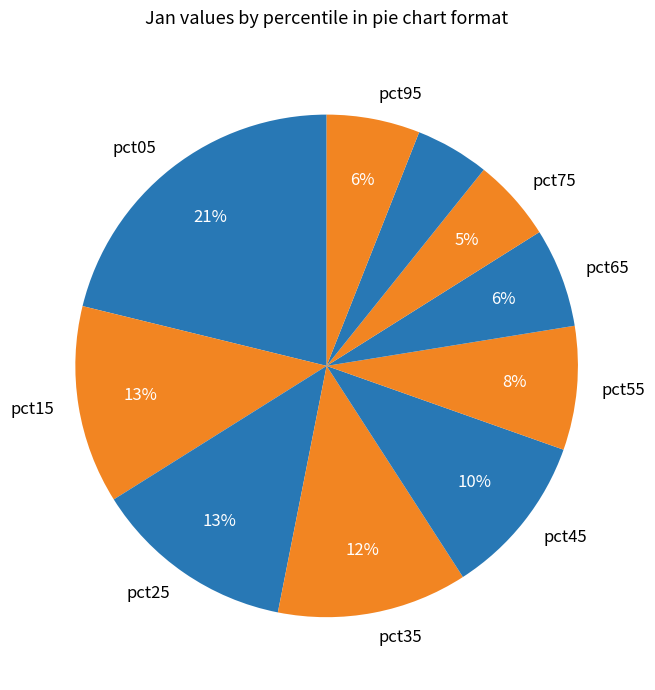

Count the number of slices in the pie.

10